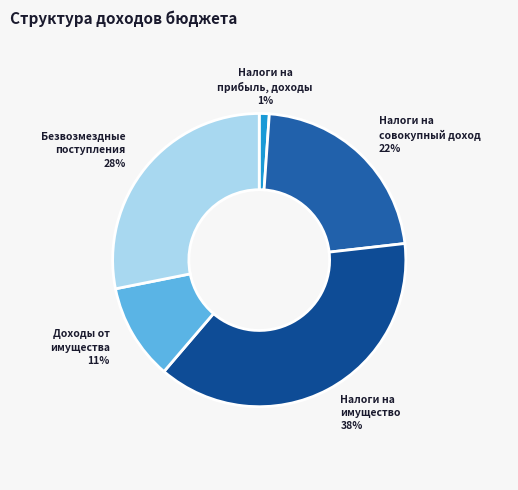

Between Налоги на имущество and Доходы от имущества, which is larger?

Налоги на имущество